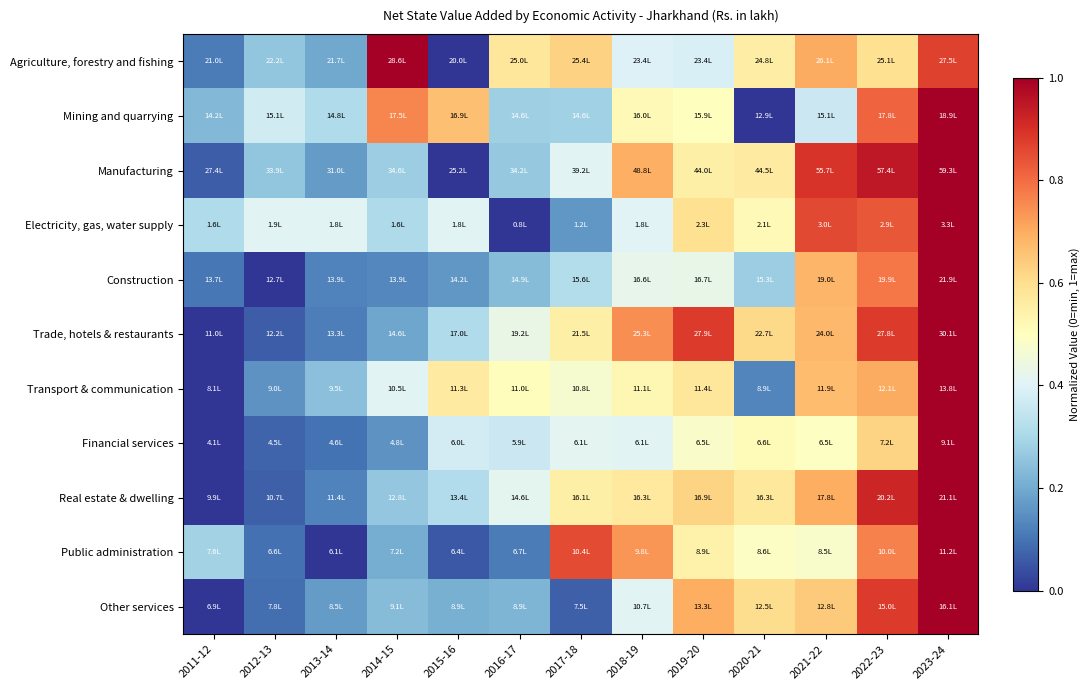

Reading left to right, list all the values displayed in this chart.

Agriculture, forestry and fishing: 2011-12=0.1	2012-13=0.3	2013-14=0.2	2014-15=1.0	2015-16=0.0	2016-17=0.6	2017-18=0.6	2018-19=0.4	2019-20=0.4	2020-21=0.6	2021-22=0.7	2022-23=0.6	2023-24=0.9
Mining and quarrying: 2011-12=0.2	2012-13=0.4	2013-14=0.3	2014-15=0.8	2015-16=0.7	2016-17=0.3	2017-18=0.3	2018-19=0.5	2019-20=0.5	2020-21=0.0	2021-22=0.4	2022-23=0.8	2023-24=1.0
Manufacturing: 2011-12=0.1	2012-13=0.3	2013-14=0.2	2014-15=0.3	2015-16=0.0	2016-17=0.3	2017-18=0.4	2018-19=0.7	2019-20=0.6	2020-21=0.6	2021-22=0.9	2022-23=0.9	2023-24=1.0
Electricity, gas, water supply: 2011-12=0.3	2012-13=0.4	2013-14=0.4	2014-15=0.3	2015-16=0.4	2016-17=0.0	2017-18=0.2	2018-19=0.4	2019-20=0.6	2020-21=0.5	2021-22=0.9	2022-23=0.8	2023-24=1.0
Construction: 2011-12=0.1	2012-13=0.0	2013-14=0.1	2014-15=0.1	2015-16=0.2	2016-17=0.2	2017-18=0.3	2018-19=0.4	2019-20=0.4	2020-21=0.3	2021-22=0.7	2022-23=0.8	2023-24=1.0
Trade, hotels & restaurants: 2011-12=0.0	2012-13=0.1	2013-14=0.1	2014-15=0.2	2015-16=0.3	2016-17=0.4	2017-18=0.5	2018-19=0.7	2019-20=0.9	2020-21=0.6	2021-22=0.7	2022-23=0.9	2023-24=1.0
Transport & communication: 2011-12=0.0	2012-13=0.2	2013-14=0.2	2014-15=0.4	2015-16=0.6	2016-17=0.5	2017-18=0.5	2018-19=0.5	2019-20=0.6	2020-21=0.1	2021-22=0.7	2022-23=0.7	2023-24=1.0
Financial services: 2011-12=0.0	2012-13=0.1	2013-14=0.1	2014-15=0.2	2015-16=0.4	2016-17=0.4	2017-18=0.4	2018-19=0.4	2019-20=0.5	2020-21=0.5	2021-22=0.5	2022-23=0.6	2023-24=1.0
Real estate & dwelling: 2011-12=0.0	2012-13=0.1	2013-14=0.1	2014-15=0.3	2015-16=0.3	2016-17=0.4	2017-18=0.5	2018-19=0.6	2019-20=0.6	2020-21=0.6	2021-22=0.7	2022-23=0.9	2023-24=1.0
Public administration: 2011-12=0.3	2012-13=0.1	2013-14=0.0	2014-15=0.2	2015-16=0.1	2016-17=0.1	2017-18=0.9	2018-19=0.7	2019-20=0.5	2020-21=0.5	2021-22=0.5	2022-23=0.8	2023-24=1.0
Other services: 2011-12=0.0	2012-13=0.1	2013-14=0.2	2014-15=0.2	2015-16=0.2	2016-17=0.2	2017-18=0.1	2018-19=0.4	2019-20=0.7	2020-21=0.6	2021-22=0.6	2022-23=0.9	2023-24=1.0